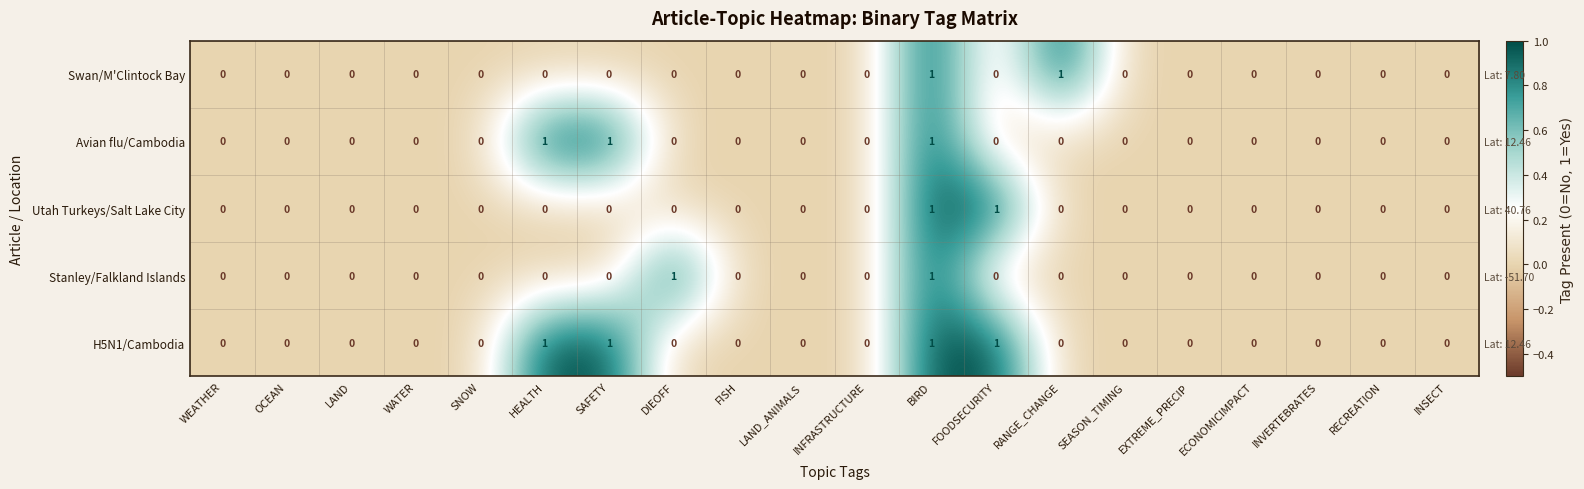

Which has a higher value, WEATHER or EXTREME_PRECIP?

WEATHER